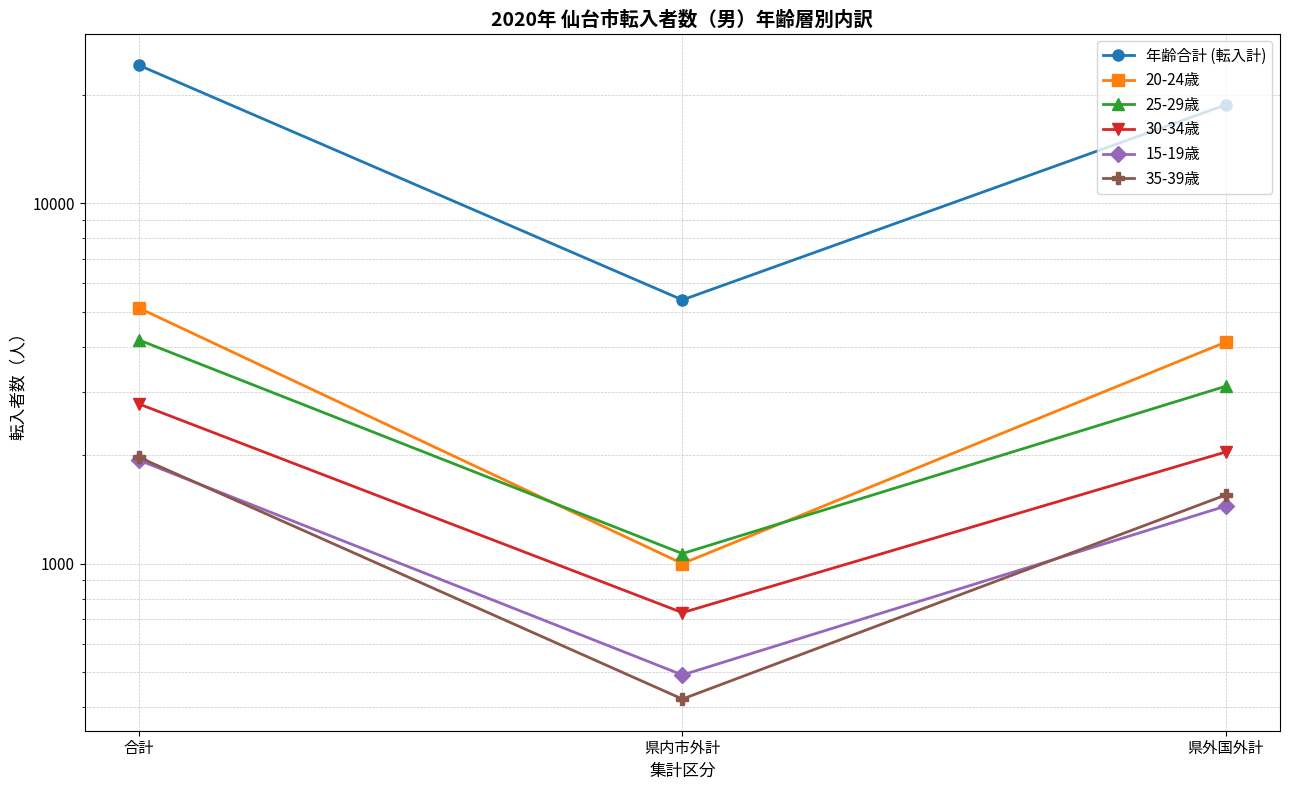

Where is 35-39歳 nearest to the value 1196?

県外国外計